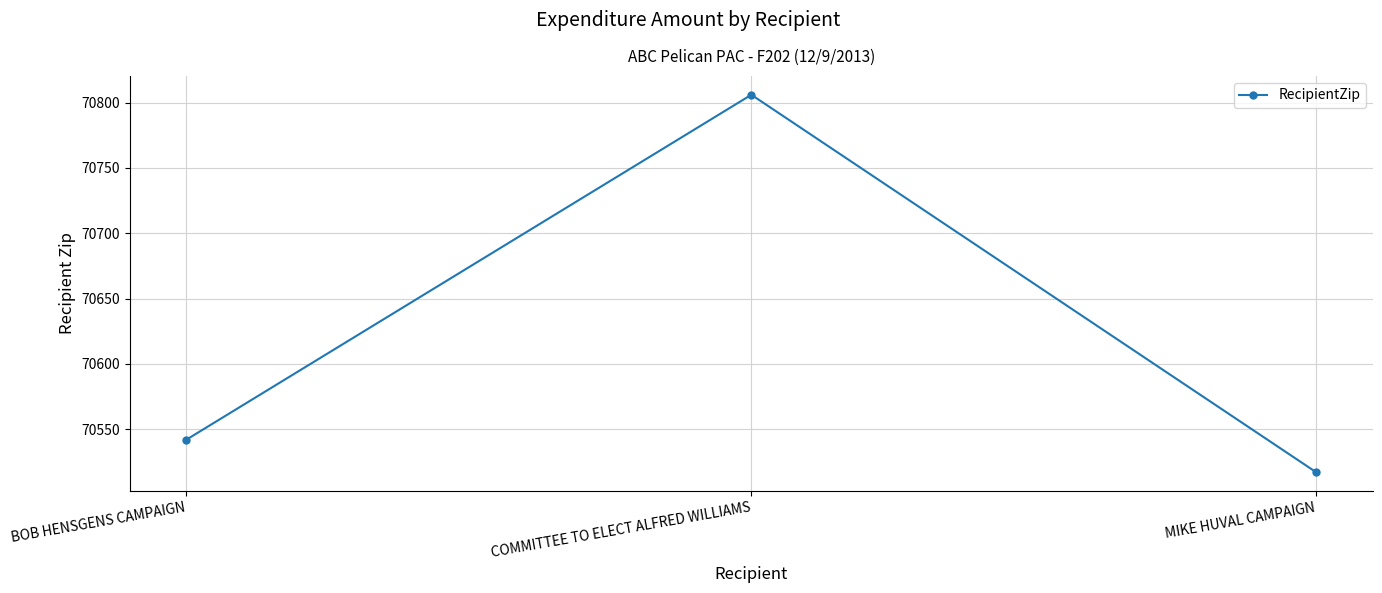

Is this an area chart (filled region under the line)?

No